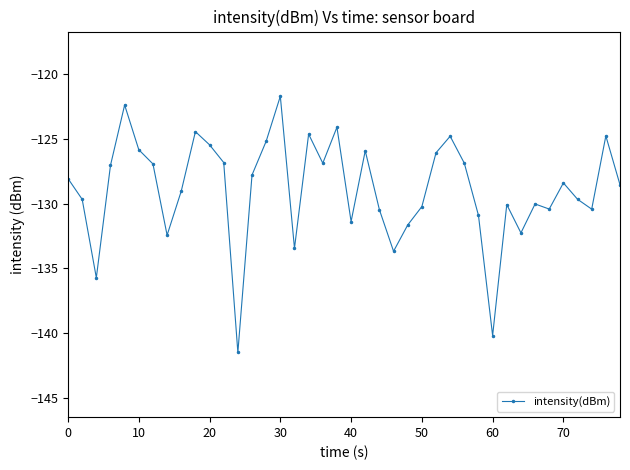

What is the difference between the maximum and minimum values?

19.8